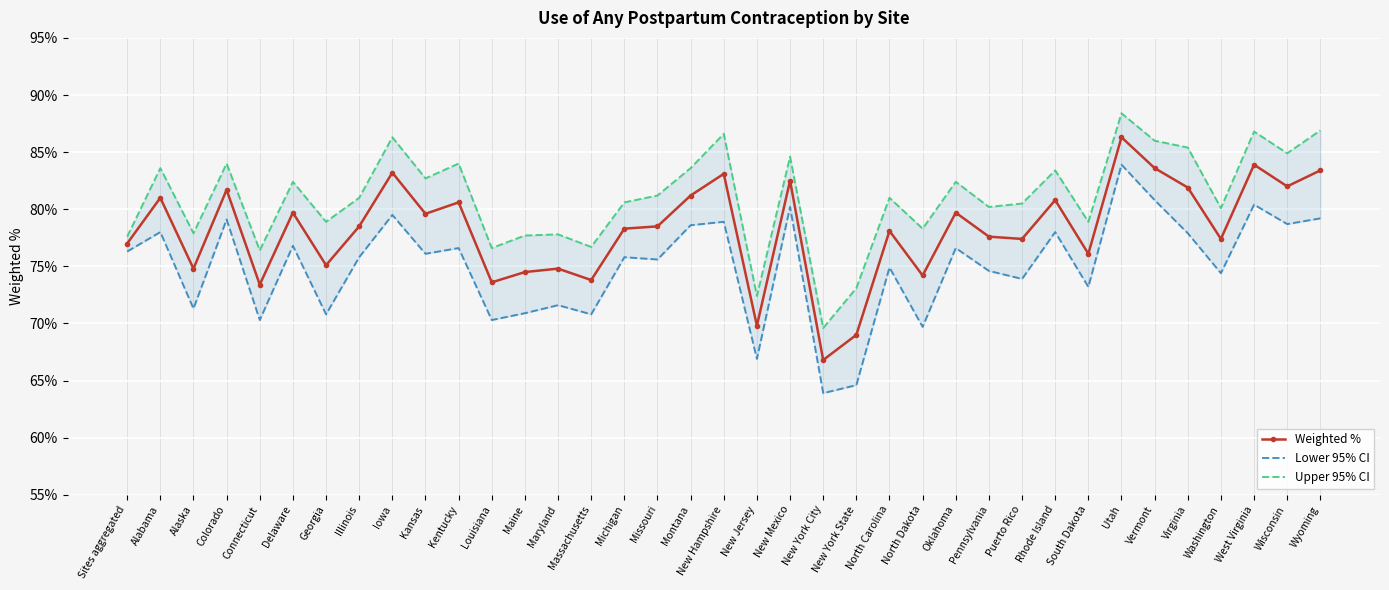

How many interior local valleys does the Upper 95% CI series have?

13